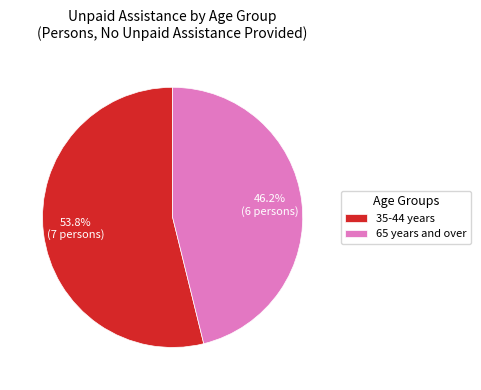

Rank the categories by value from highest to lowest.

35-44 years, 65 years and over